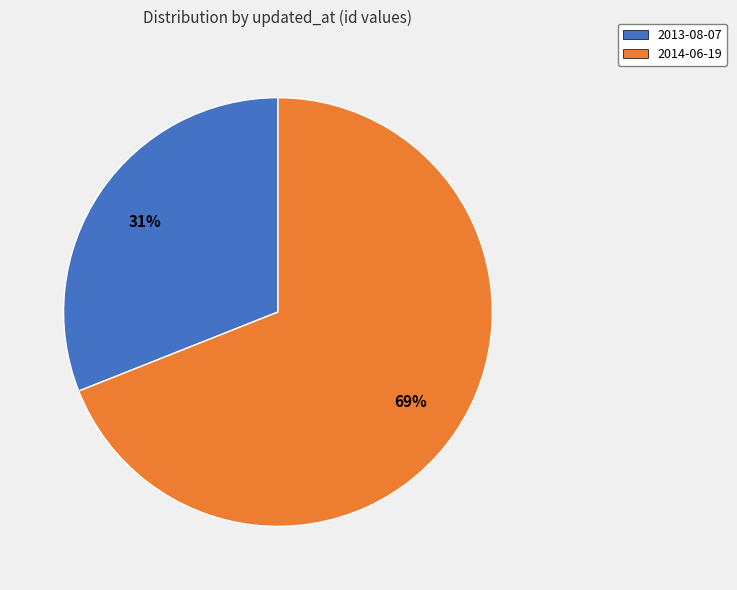

Rank the categories by value from lowest to highest.

2013-08-07, 2014-06-19